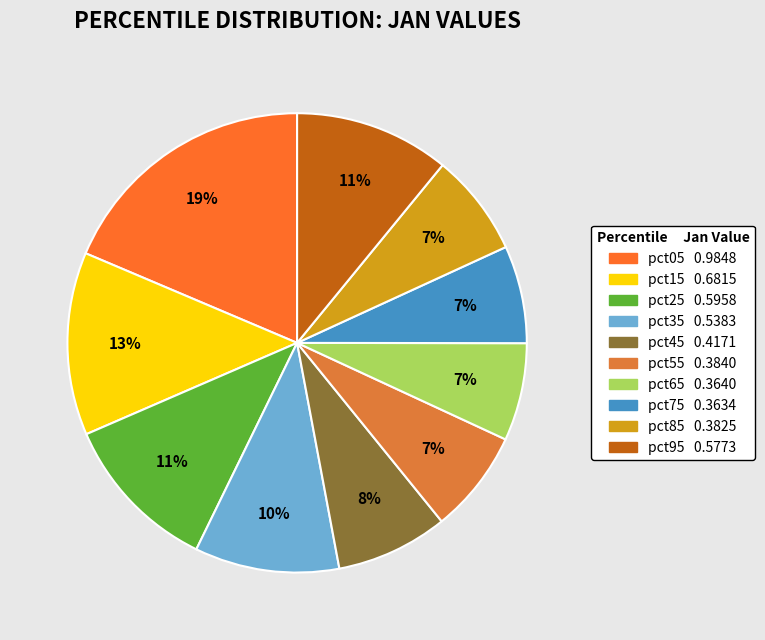

To the nearest percent, what is the difference between the pct25 and pct65 slice percentages?

4%